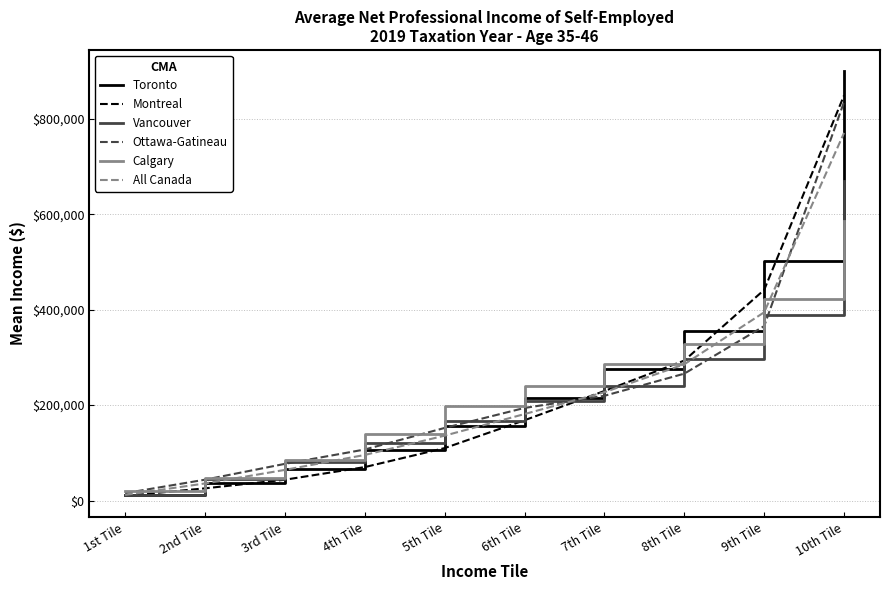

Reading right to left, transcribe all the data shown in this chart.

Toronto: 900265	502835	355120	275575	214025	156755	106190	66880	36695	11295
Montreal: 849435	441685	293455	229615	168325	109920	70080	43575	25530	9670
Vancouver: 670630	389265	296065	240990	207635	166365	120650	81800	45905	11540
Ottawa-Gatineau: 835760	365710	265985	219575	194120	152180	106940	76840	43650	15400
Calgary: 586075	422615	328885	286550	239910	197140	140305	85045	47785	18945
All Canada: 770885	394650	285645	227060	181275	136010	95530	64190	35745	11810